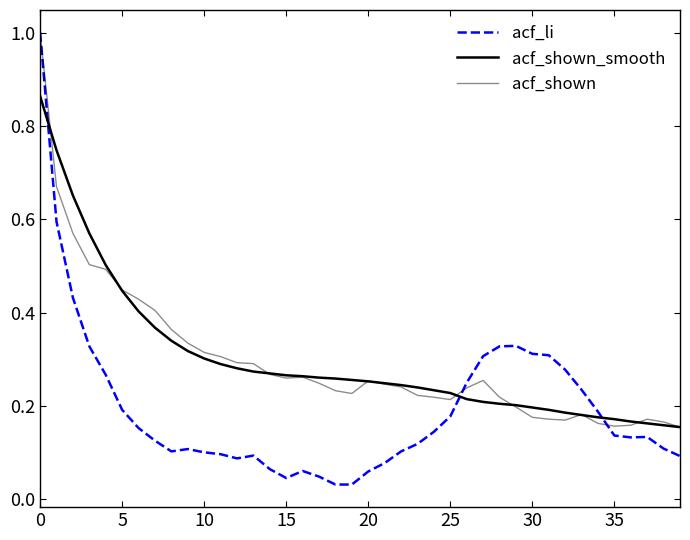

True or false: acf_li and acf_shown cross at least once.

True